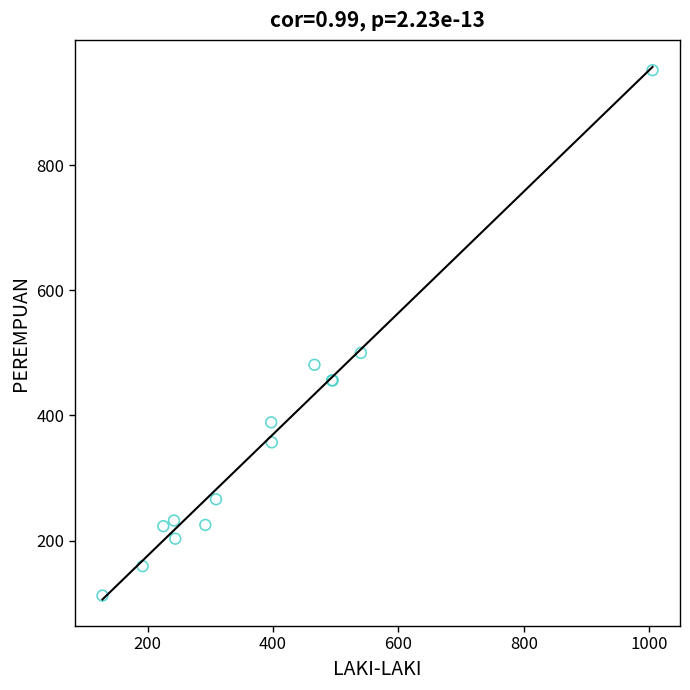

What Y value in the scatter plot is closest to 532?

500